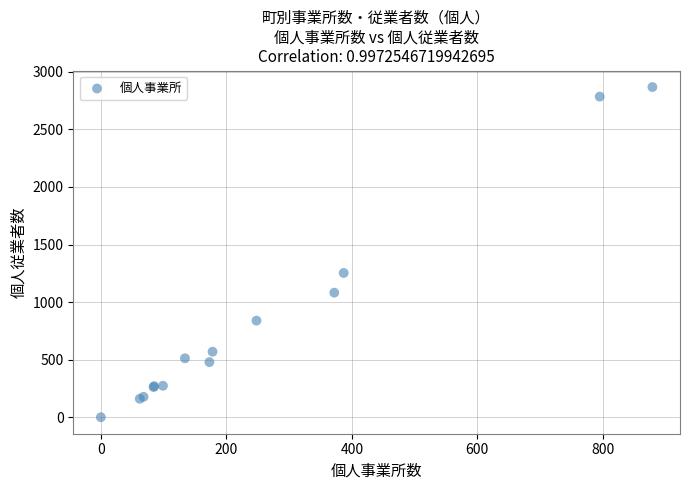

What Y value in the scatter plot is closest to 1434?

1253